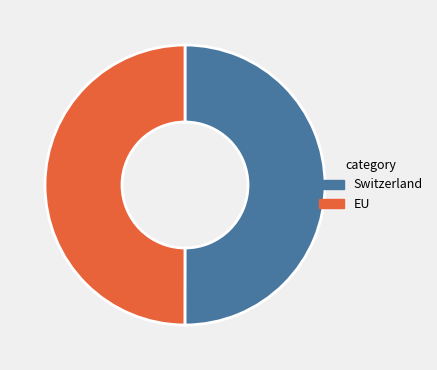

What is the ratio of the value at EU to the value at Switzerland?

1.0